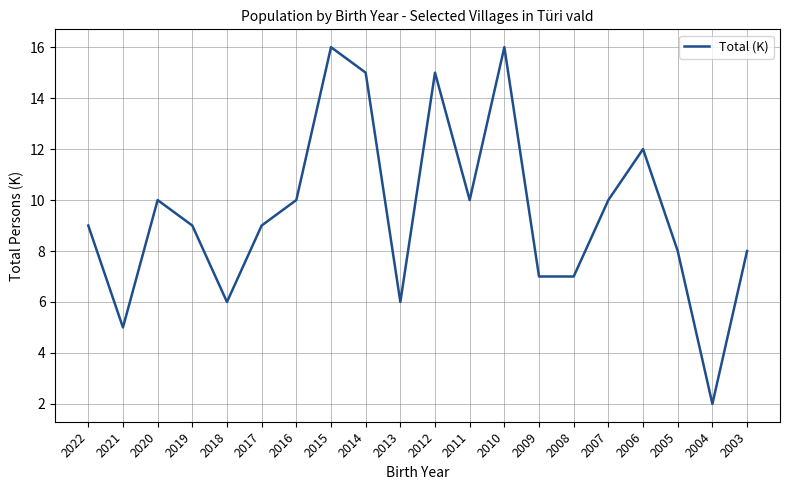

Which category has the lowest value across all series?

2004